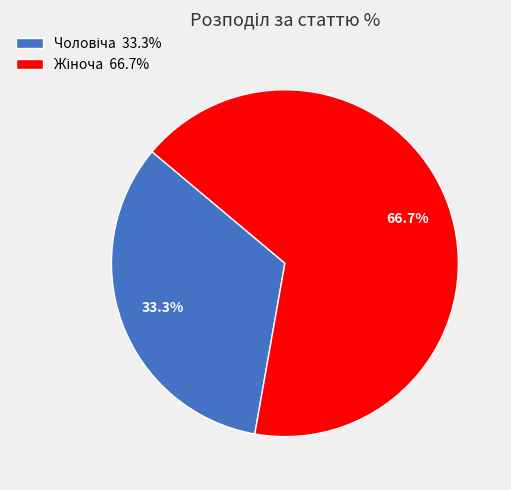

Does any single category account for the majority?

Yes